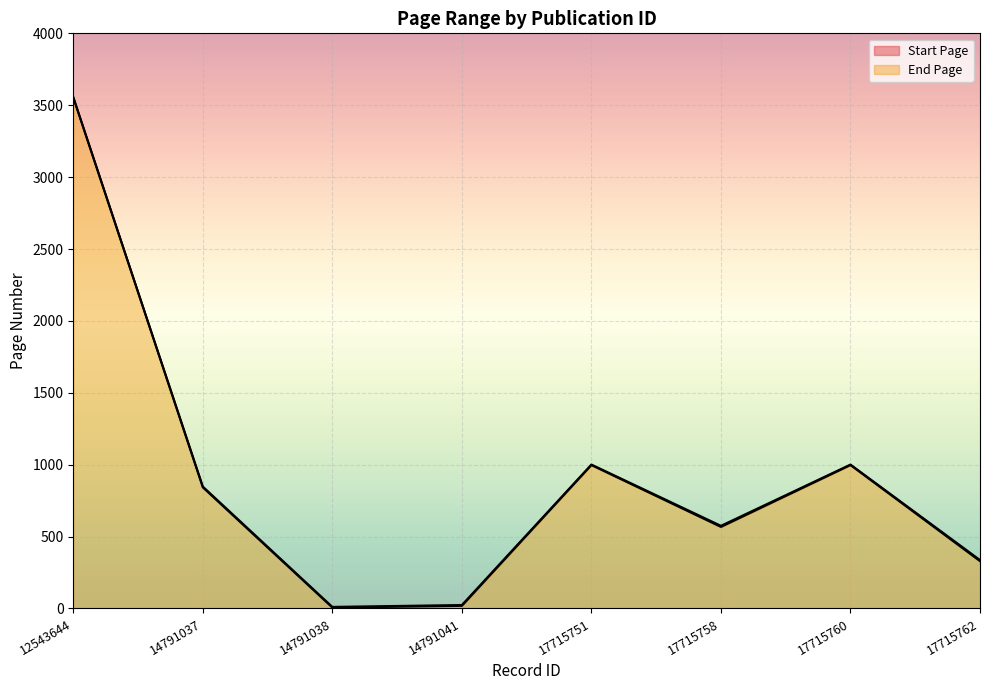

What is the average value of the Start Page series?

914